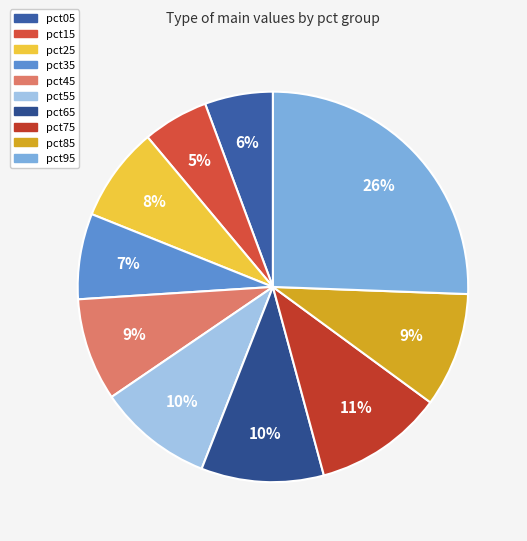

Which has a higher value, pct75 or pct65?

pct75